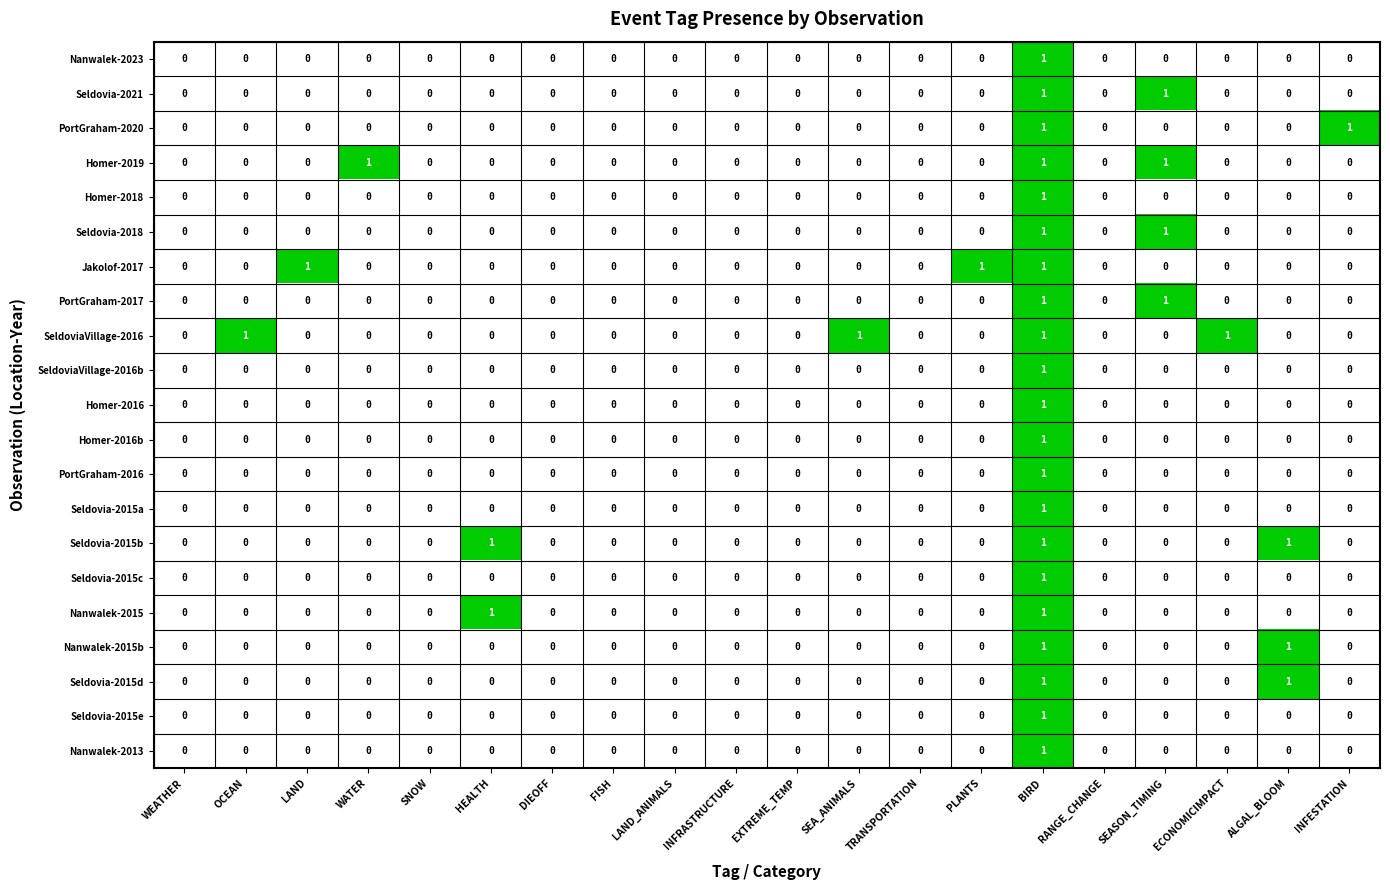

True or false: Seldovia-2015d has a value of 0 at WEATHER.

True